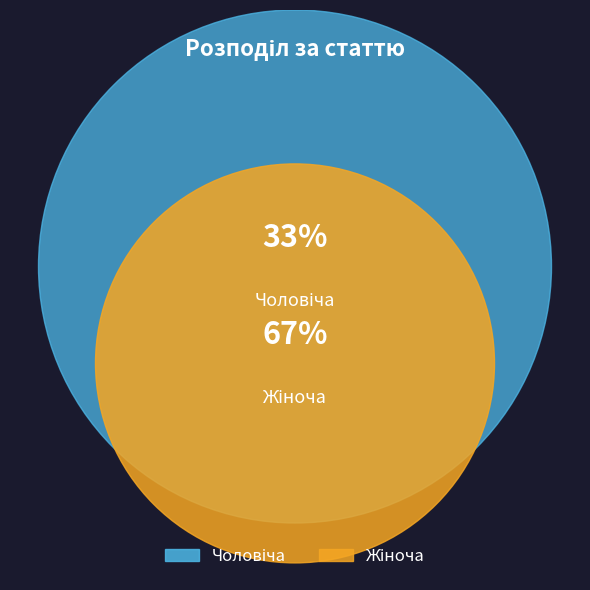

What is the smallest slice in the pie chart?

Чоловіча